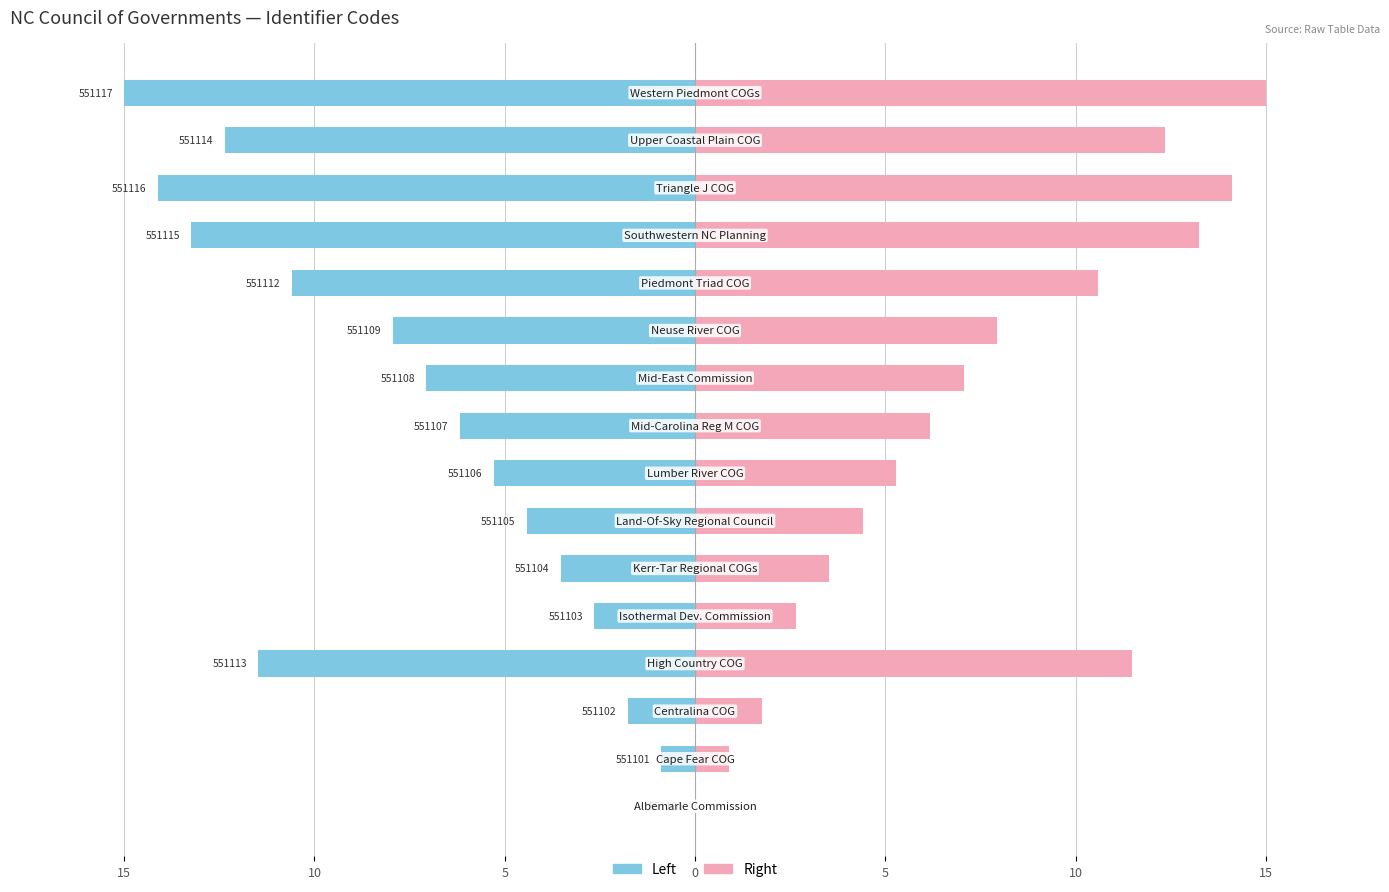

How many series are shown in this chart?

2